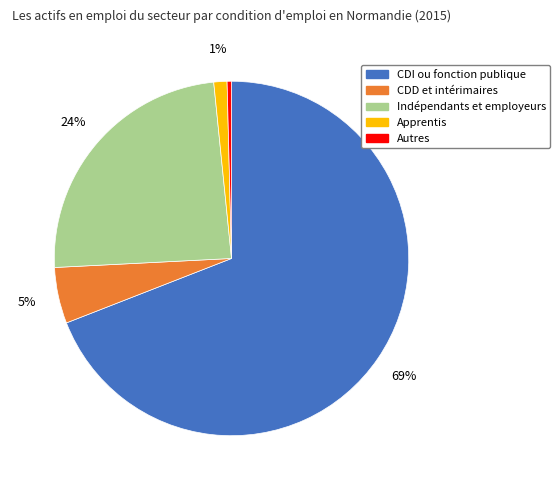

True or false: Indépendants et employeurs accounts for 10% of the total.

False